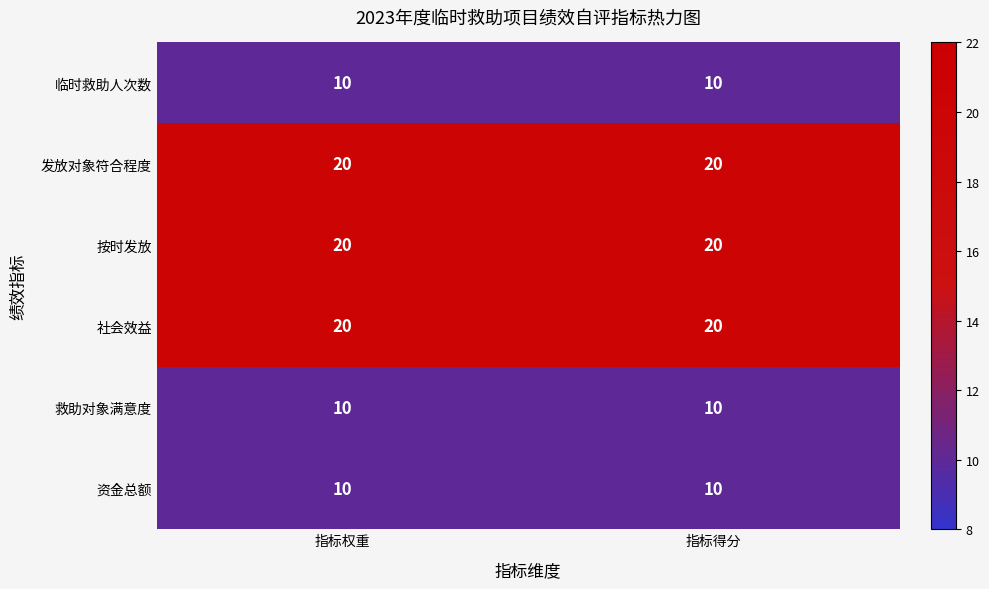

Reading left to right, list all the values displayed in this chart.

临时救助人次数: 指标权重=10	指标得分=10
发放对象符合程度: 指标权重=20	指标得分=20
按时发放: 指标权重=20	指标得分=20
社会效益: 指标权重=20	指标得分=20
救助对象满意度: 指标权重=10	指标得分=10
资金总额: 指标权重=10	指标得分=10